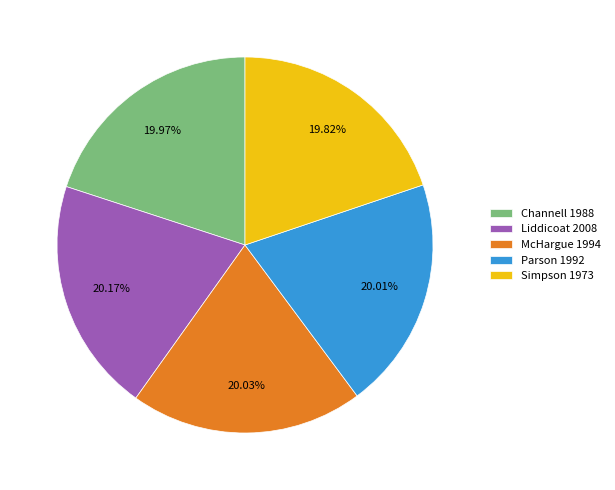

What is the ratio of the value at Parson 1992 to the value at Channell 1988?

1.0